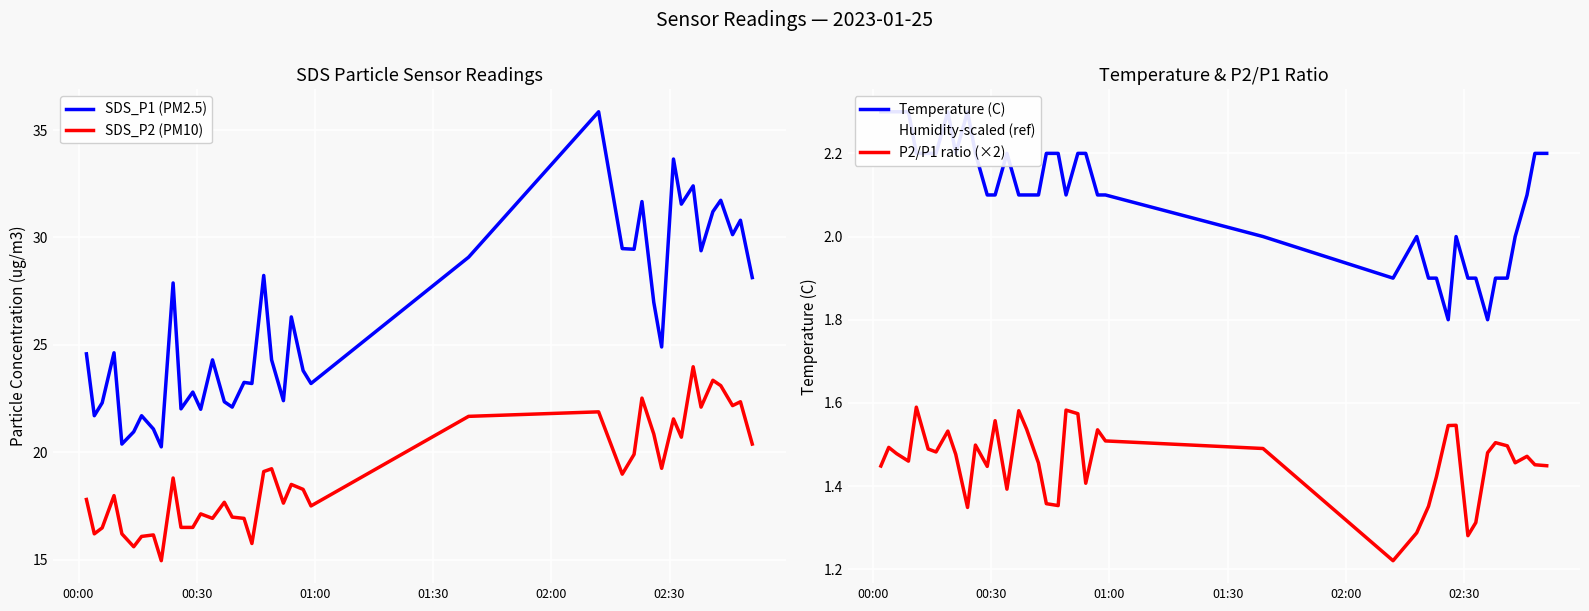

True or false: SDS_P2 (PM10) and SDS_P1 (PM2.5) cross at least once.

False